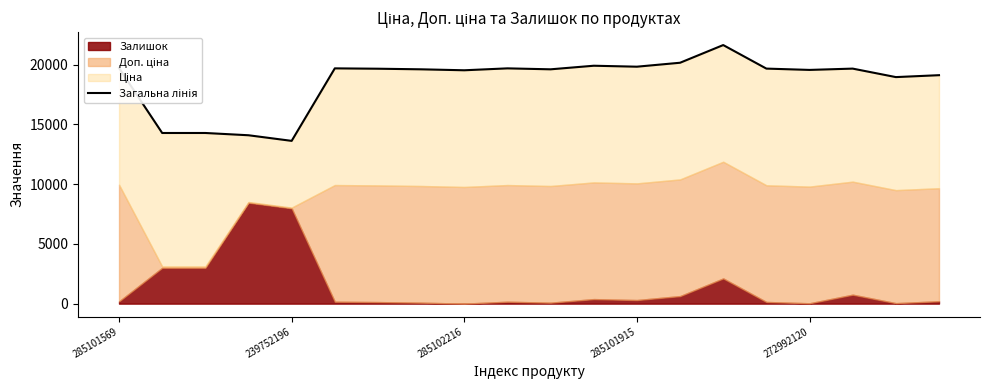

Which label corresponds to the smallest value in the chart?

239752196